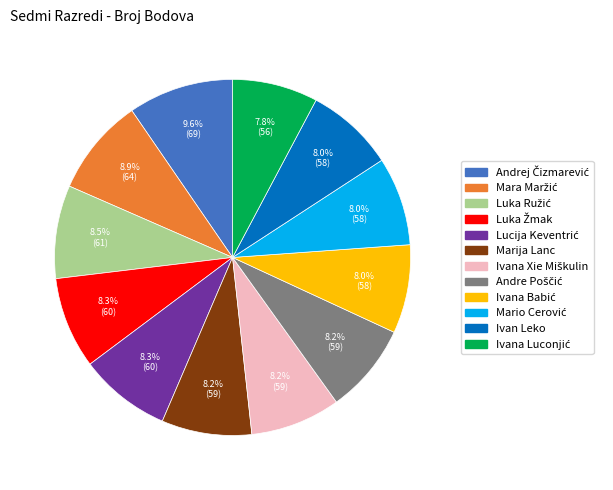

Count the number of slices in the pie.

12